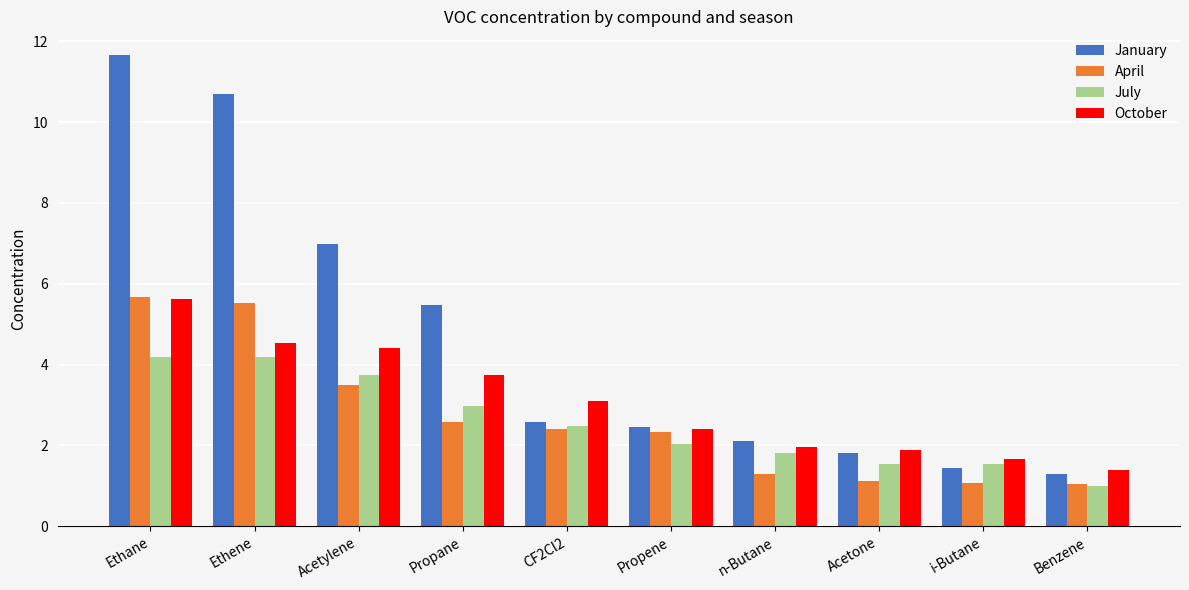

The April series shows 4.0 at CF2Cl2. True or false?

False